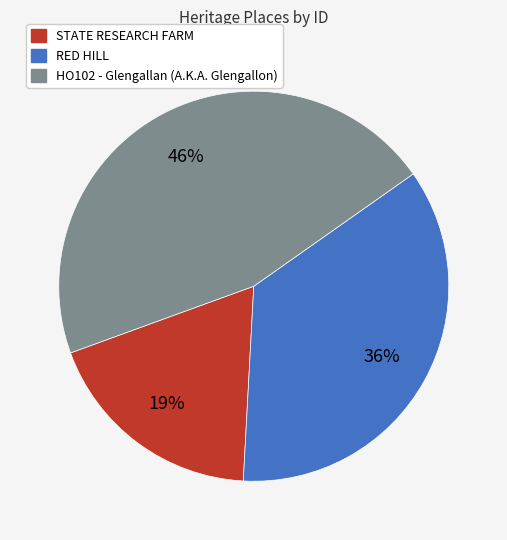

To the nearest percent, what is the average slice percentage?

33%